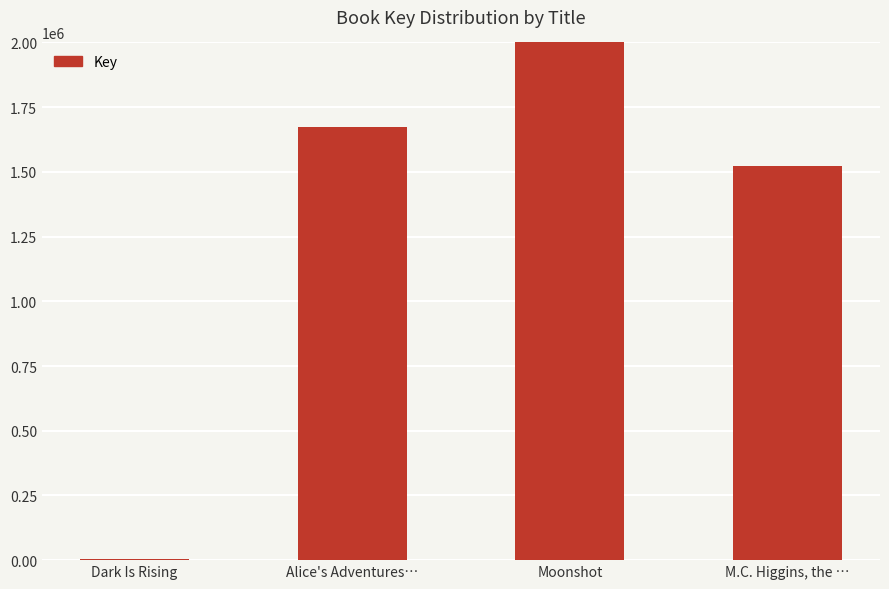

How many distinct data groups are displayed?

1